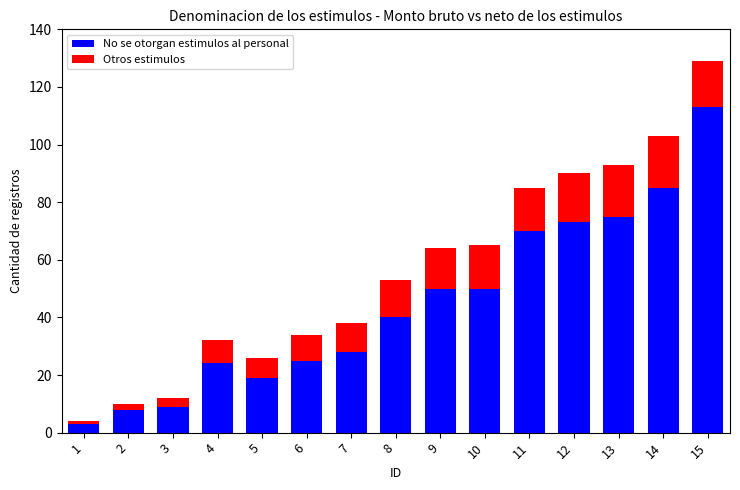

What is the difference between the second highest and second lowest values in the No se otorgan estimulos al personal series?

77